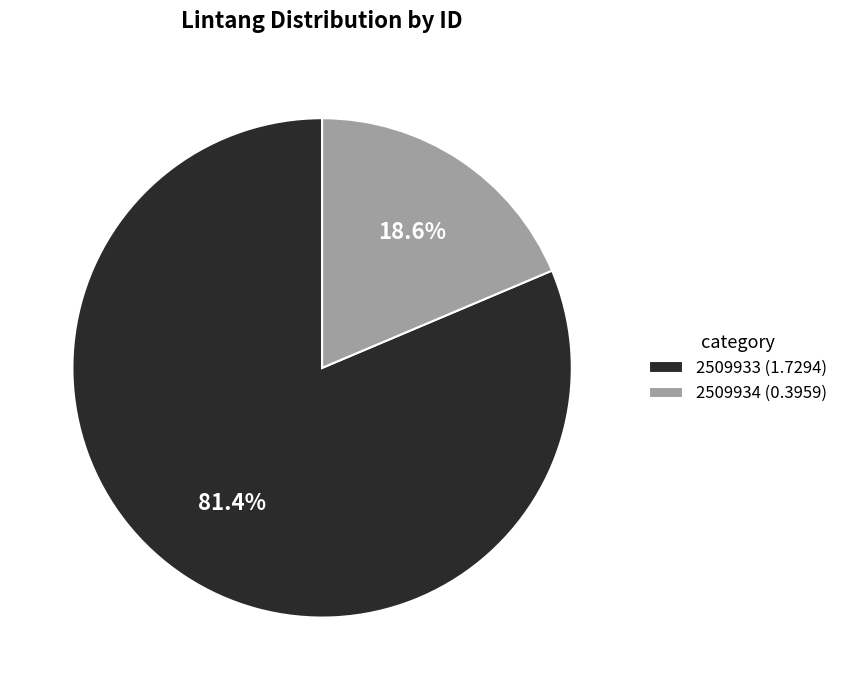

To the nearest percent, what is the difference between the 2509934 and 2509933 slice percentages?

63%